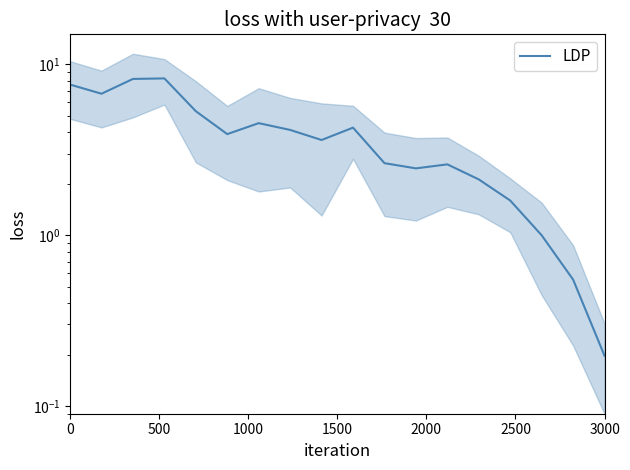

What is the maximum value shown in the chart?

8.3